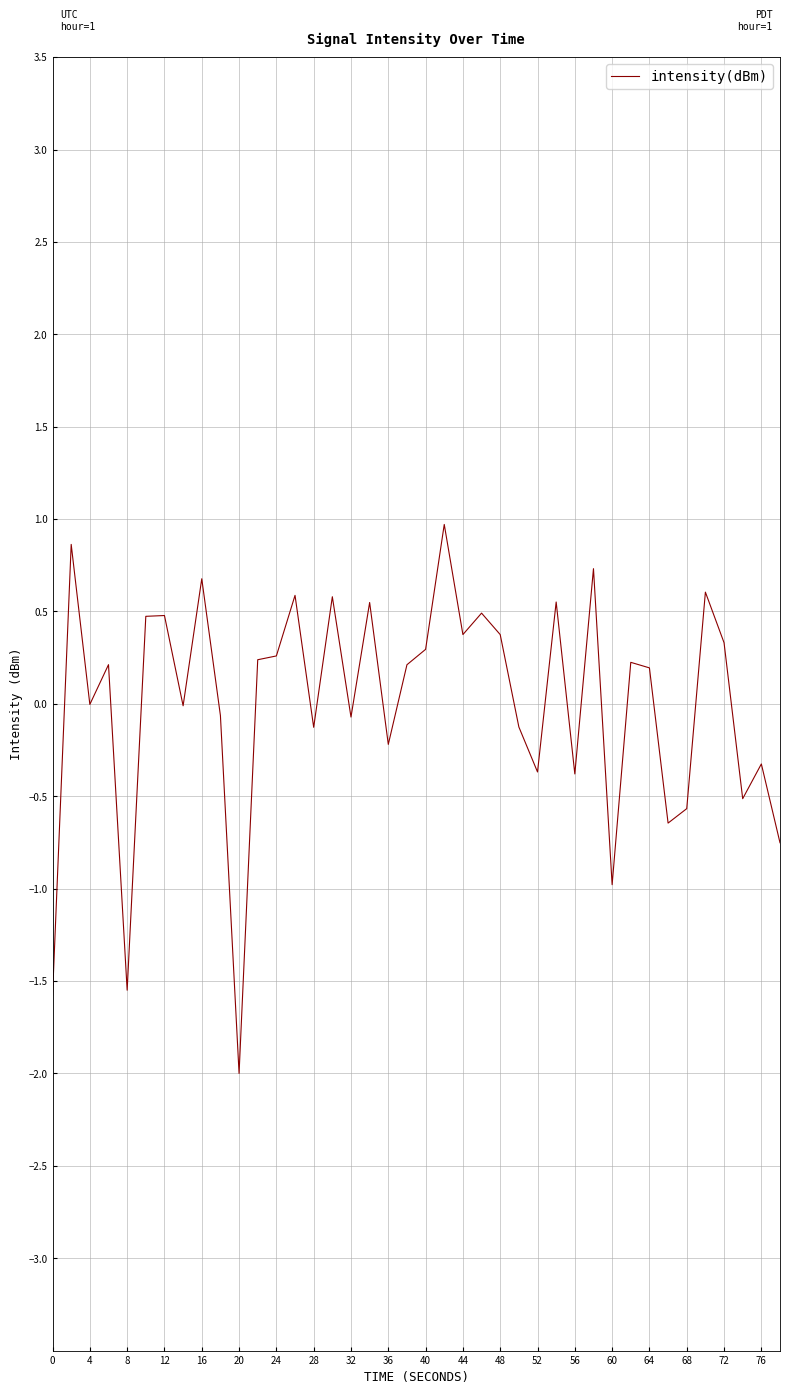

What is the difference between the maximum and minimum values?

3.0